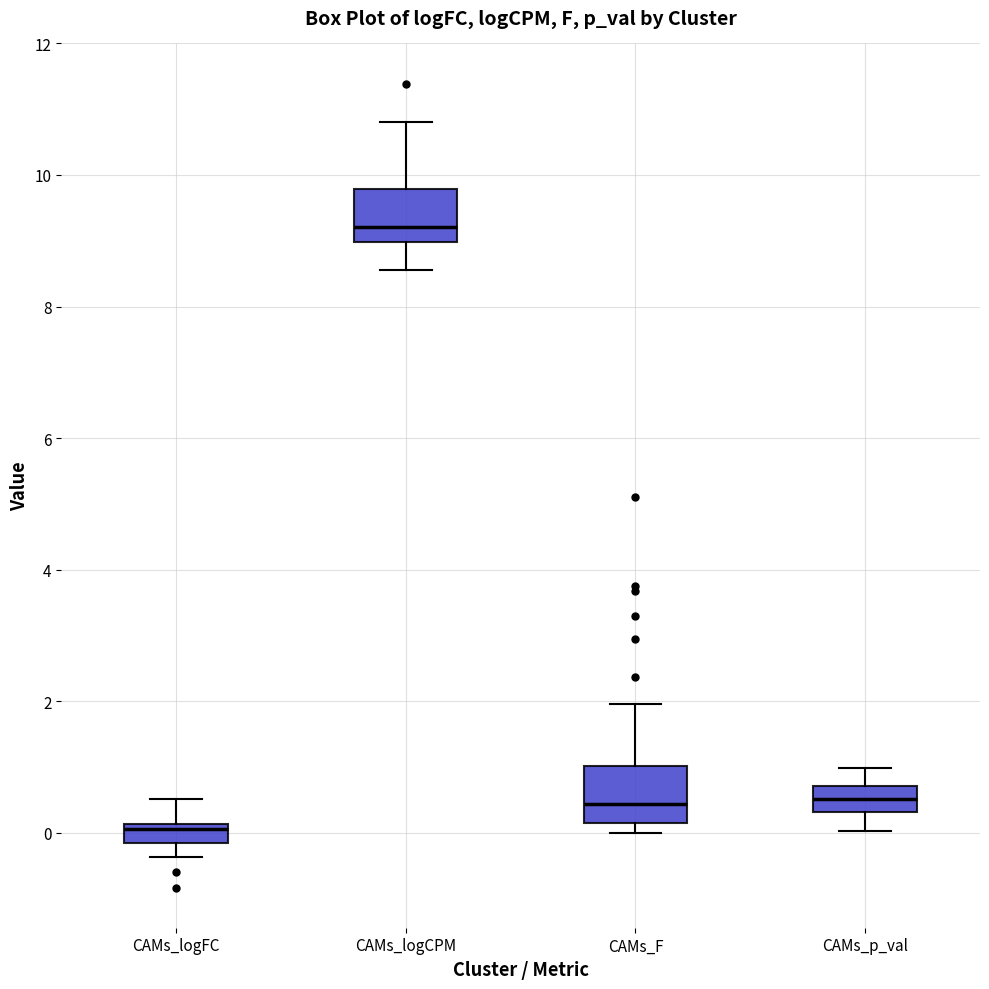

Which box's median line is the highest?

CAMs_logCPM